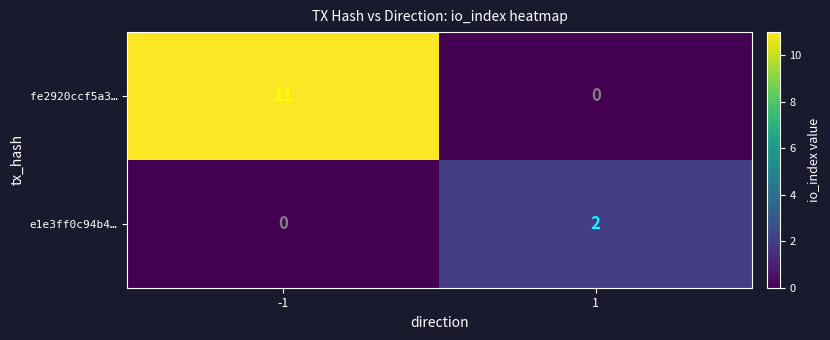

Which series has the largest range (max minus min)?

fe2920ccf5a3…